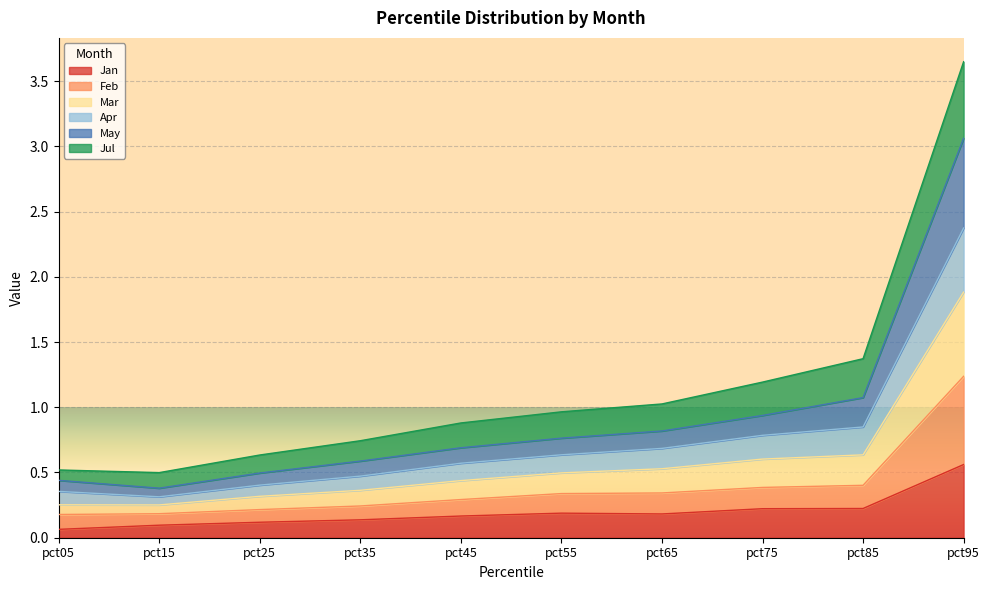

Does the chart display data point markers on the line(s)?

No